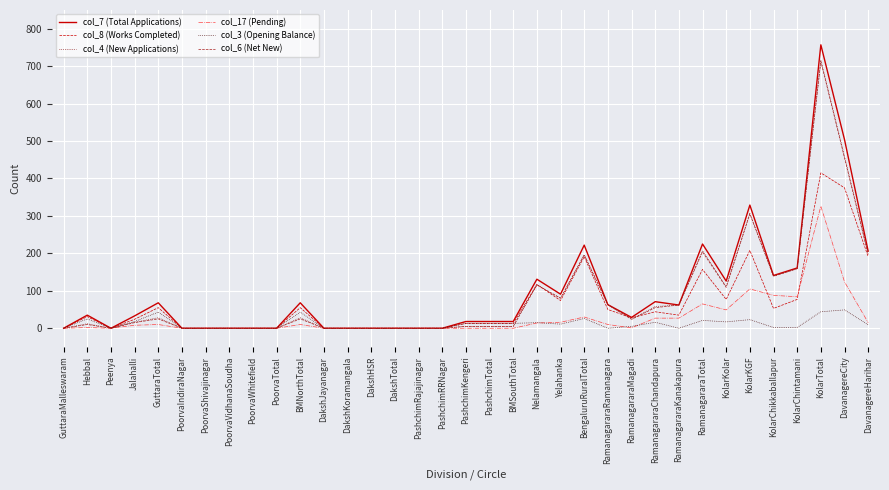

How many categories are shown in the chart?

35